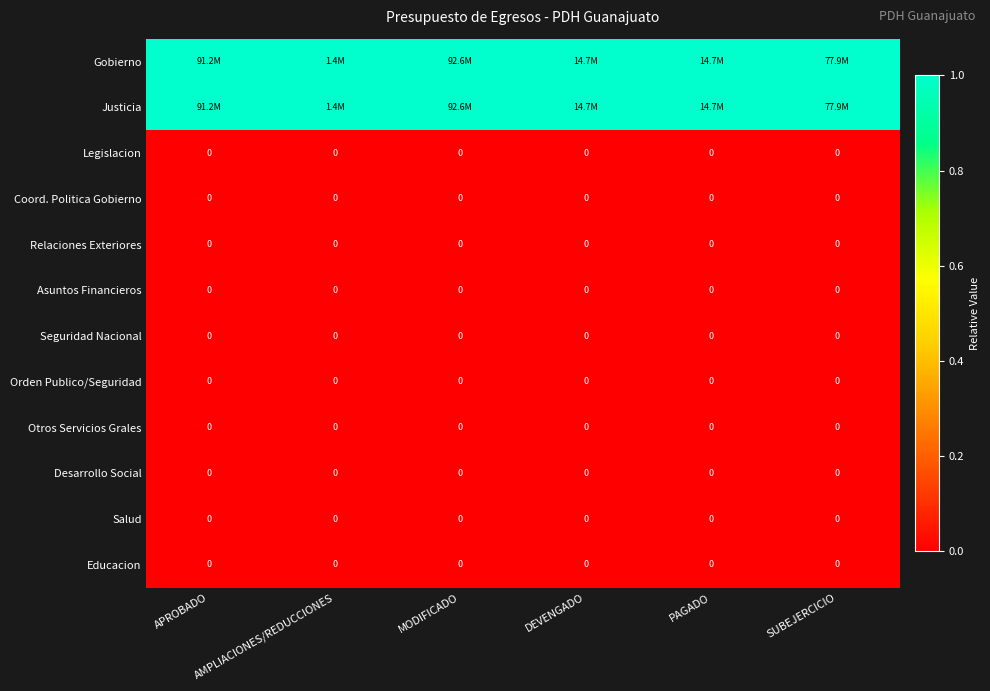

Rank the categories by Otros Servicios Grales value from highest to lowest.

APROBADO, AMPLIACIONES/REDUCCIONES, MODIFICADO, DEVENGADO, PAGADO, SUBEJERCICIO